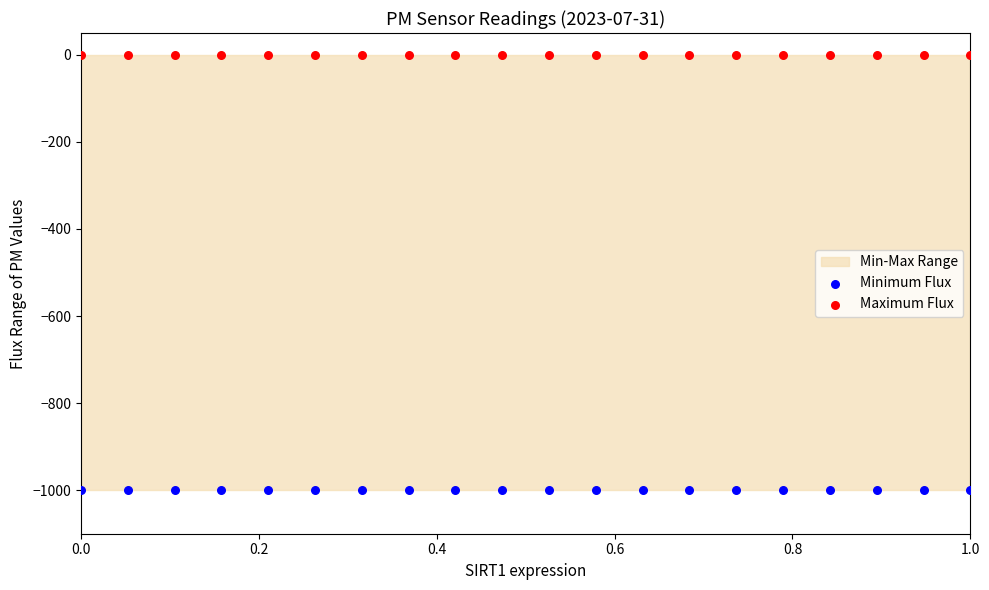

Which series reaches the minimum Y coordinate?

Minimum Flux